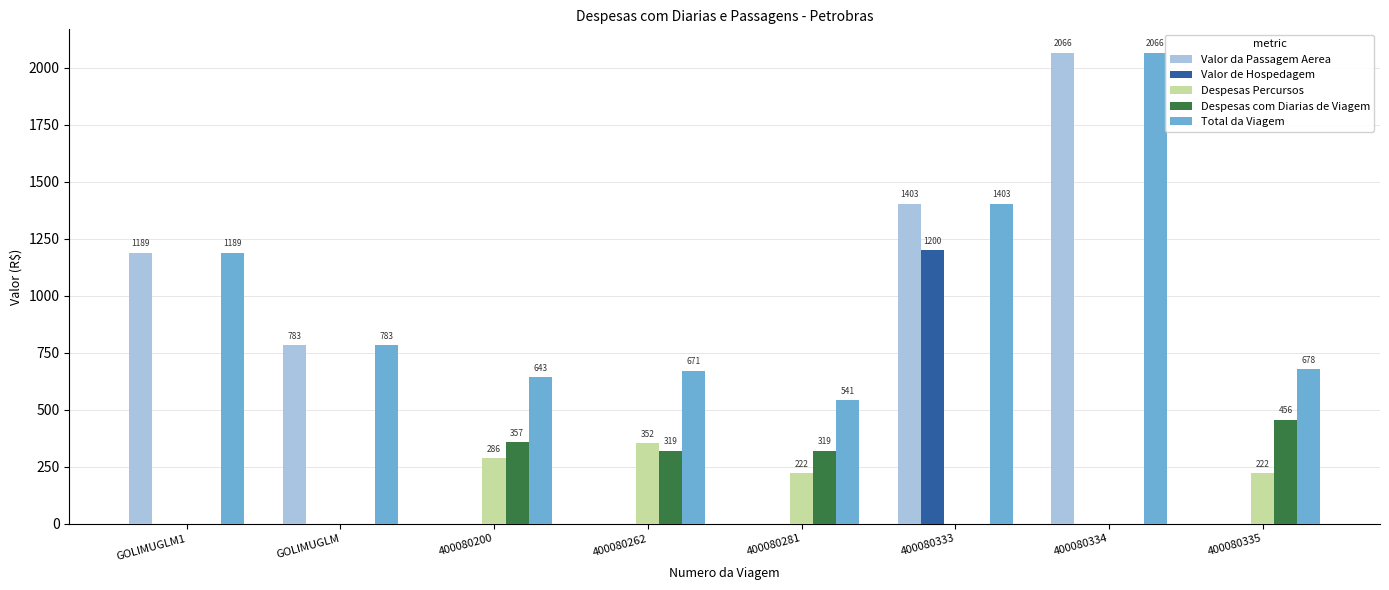

At which label does Valor da Passagem Aerea reach its peak?

400080334